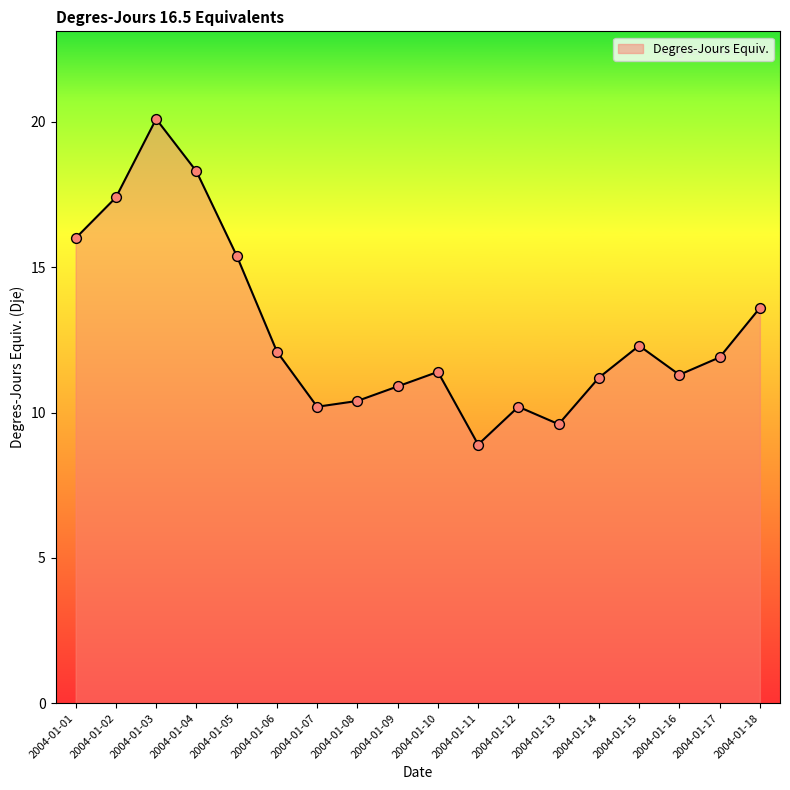

What is the change in value from 2004-01-11 to 2004-01-14?

+2.3